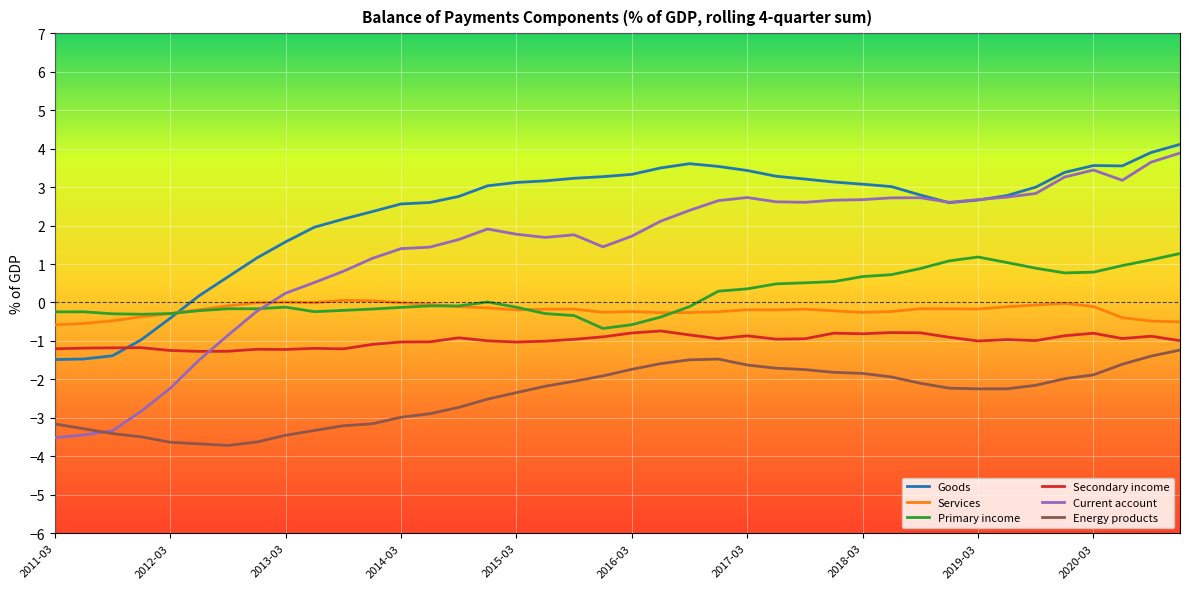

What is the difference between the maximum and minimum values in the Secondary income series?

0.5